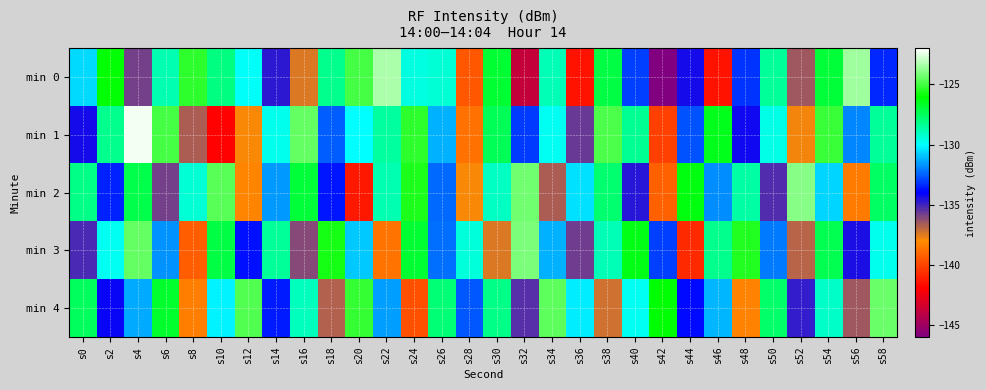

At how many categories does at least one series exceed -137?

30